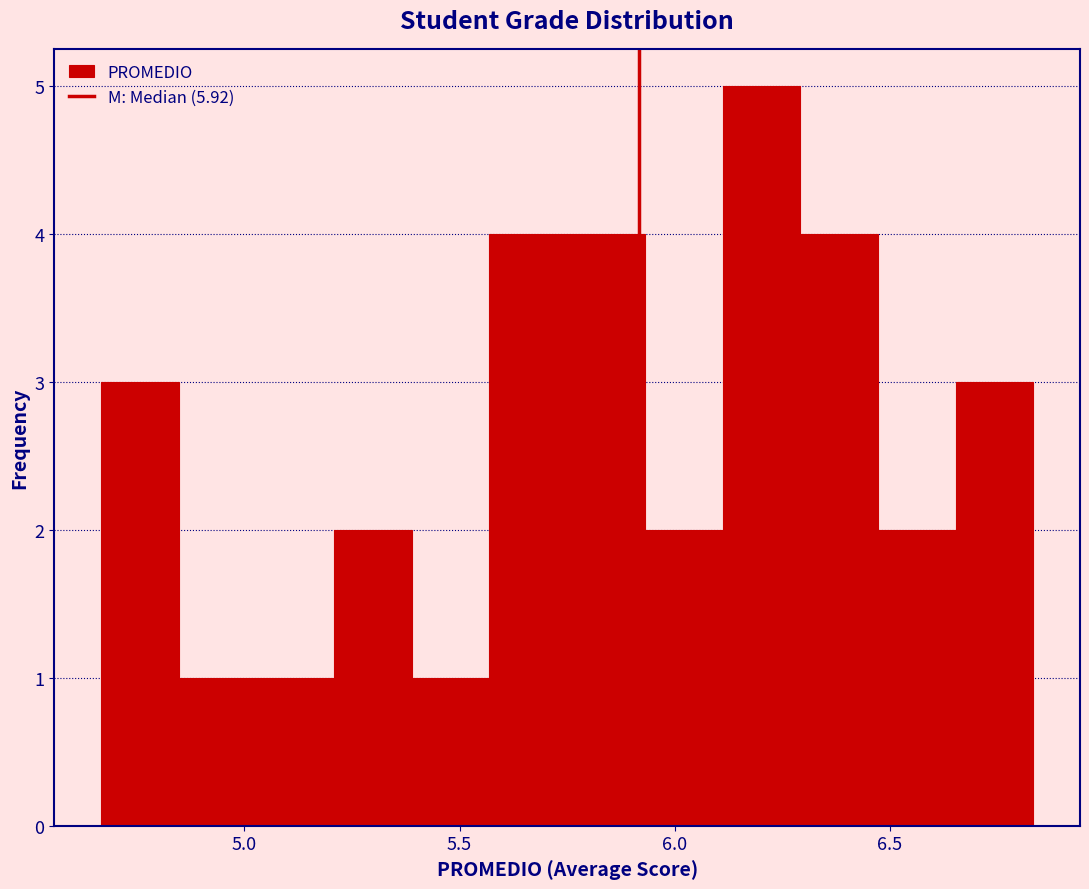

Around what value on the x-axis is the tallest bar? Give the approximate position of its centre, as read against the axis.

6.20